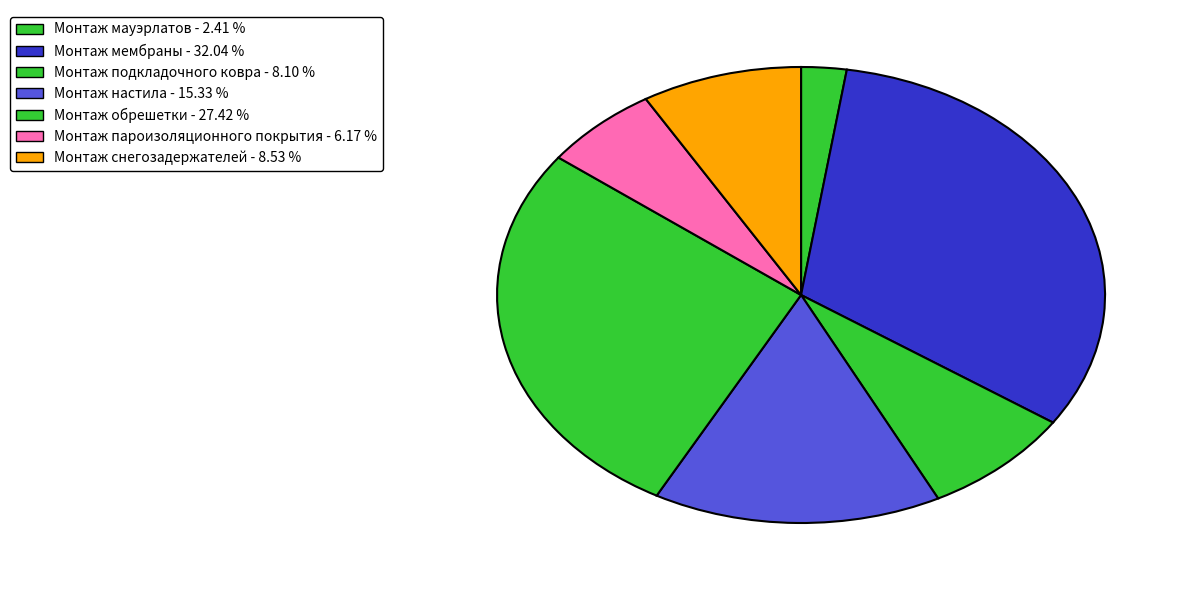

What portion of the pie excludes Монтаж настила?

84.7%